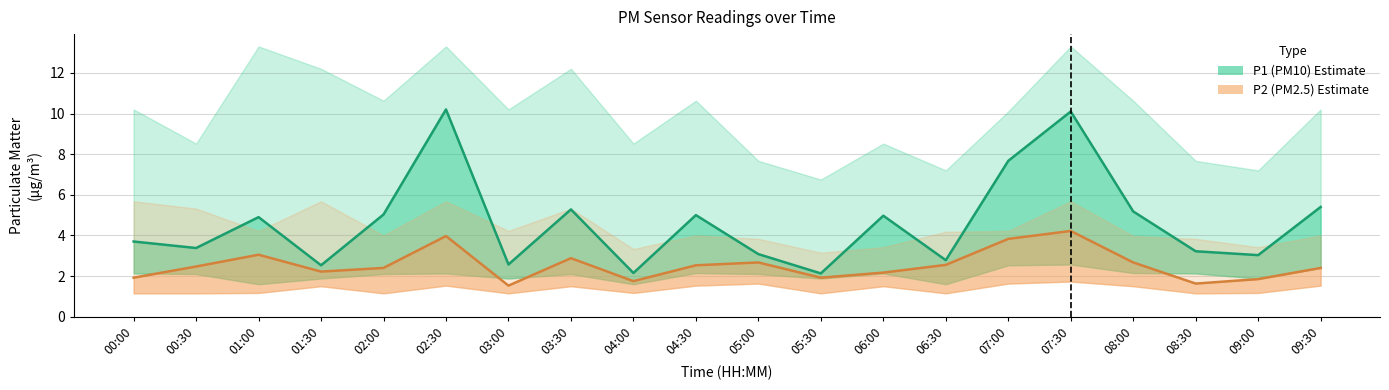

Is this an area chart (filled region under the line)?

No